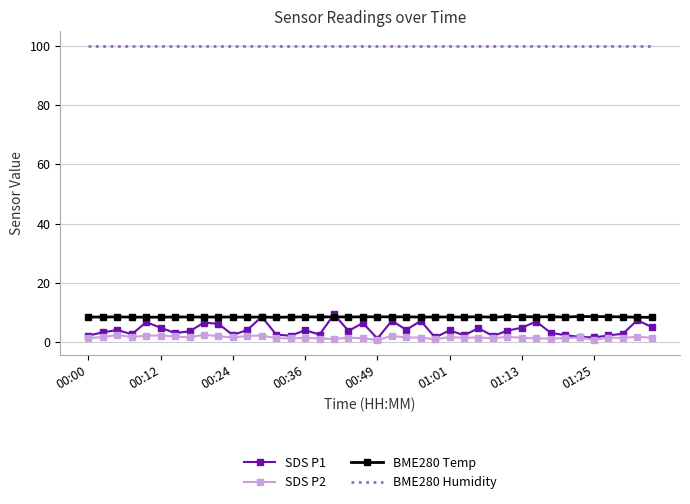

In SDS P1, how many points are lower than both neighbors (excluding endpoints)?

12